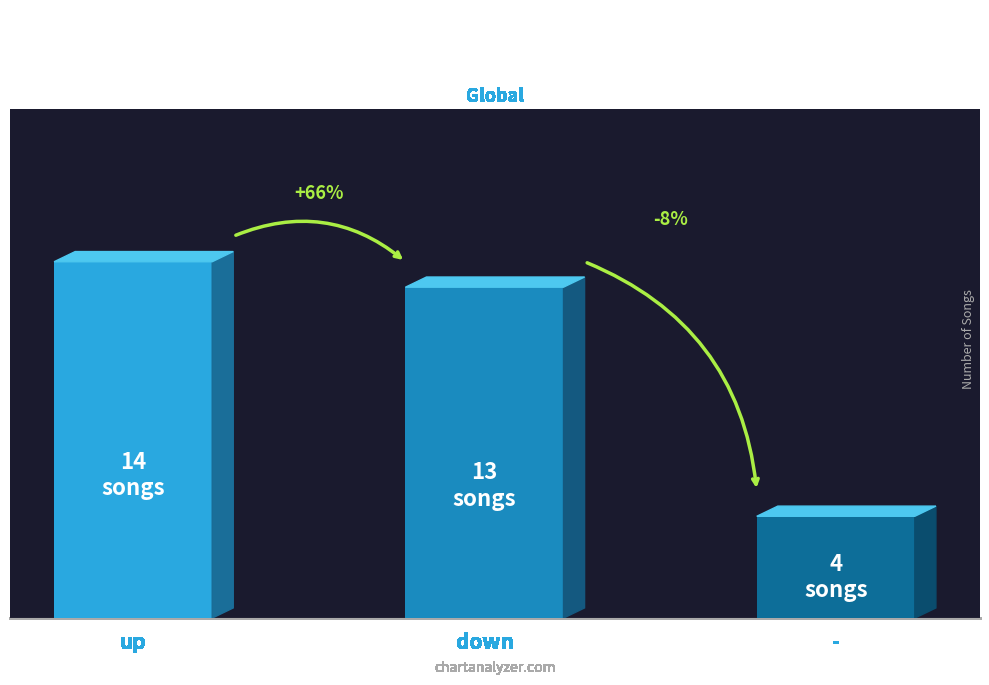

Approximately how many times larger is the value at - compared to down?

0.3